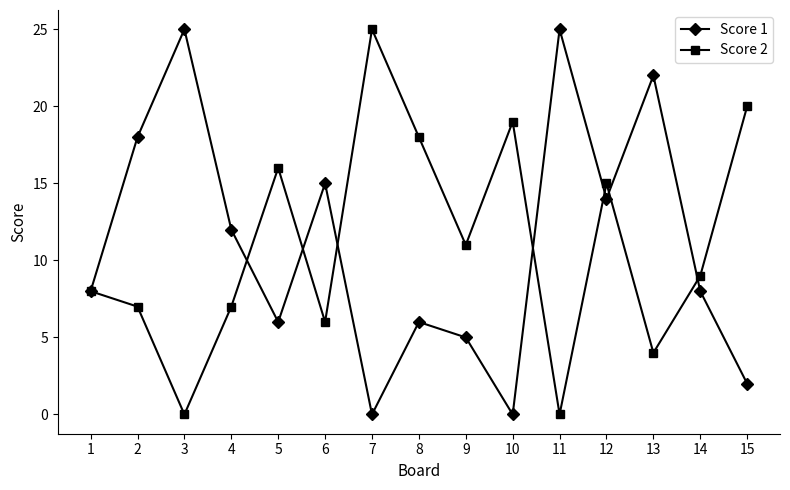

In Score 1, how many points are higher than both neighbors (excluding endpoints)?

5